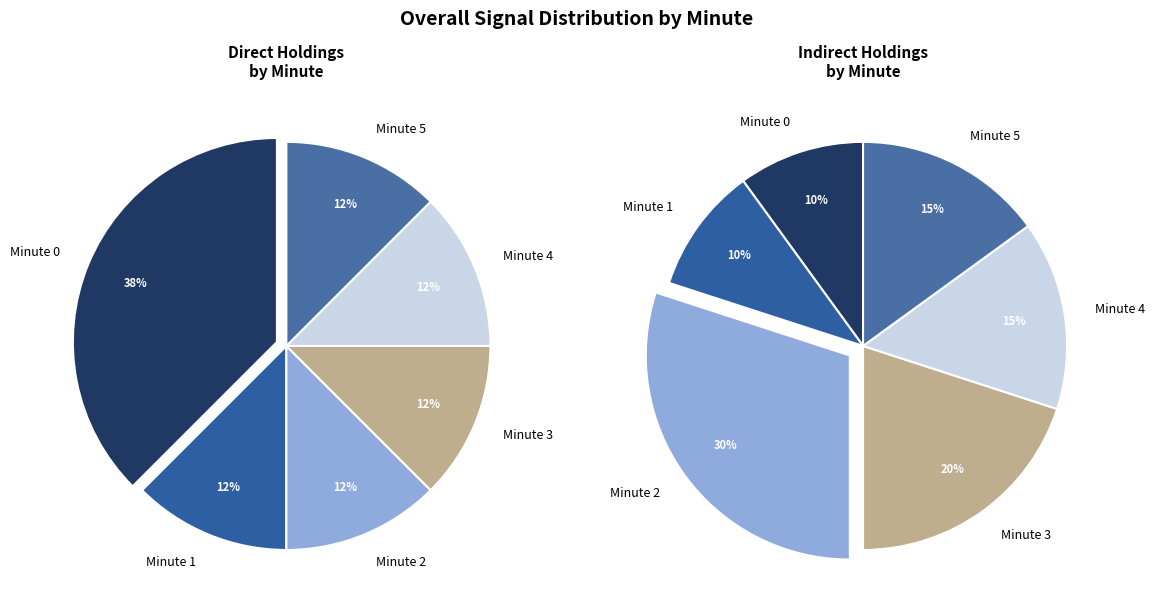

Is there a majority slice in this chart?

No